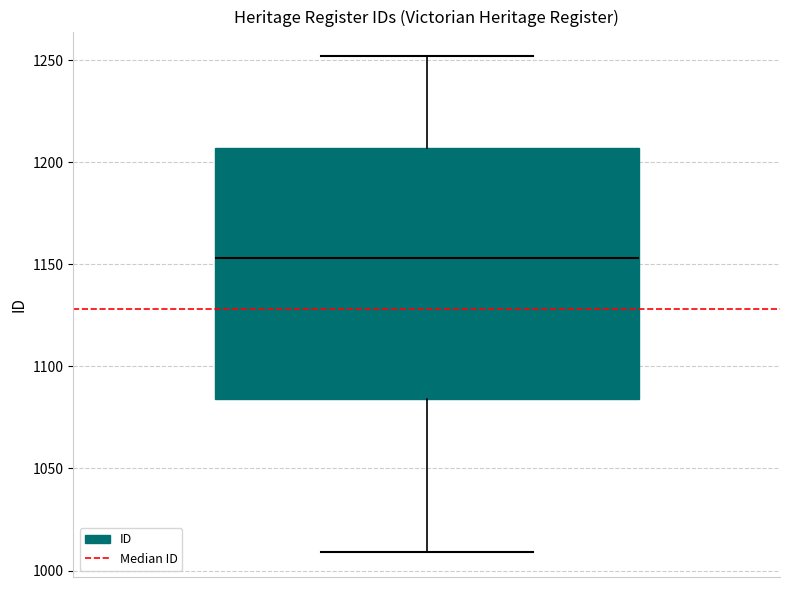

Read this box plot against the y-axis: the position of the median line, the range covered by the box, and the ends of both whiskers. The values are not printed on the chart, so give them approximately, as read against the axis.

median 1155, box 1085 to 1205, whiskers 1010 to 1250